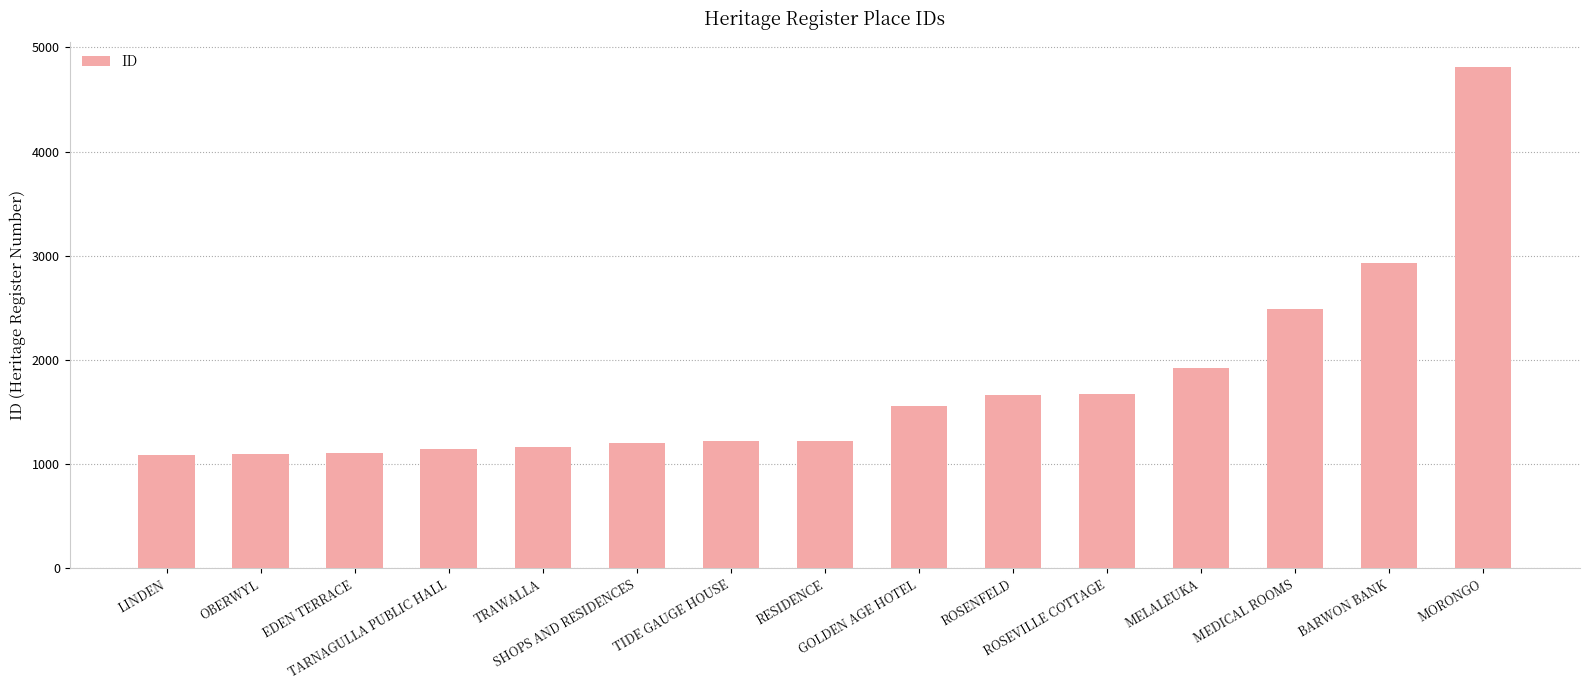

What is the minimum value shown in the chart?

1089